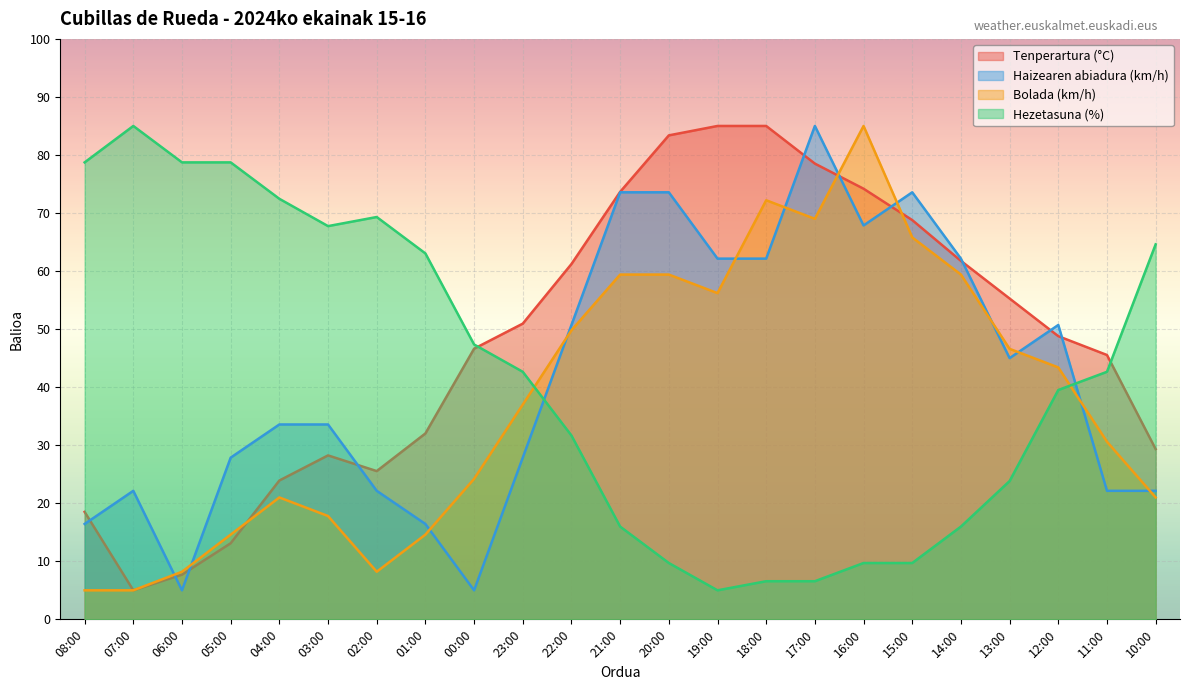

Which series ends up on top after the final intersection of Bolada (km/h) and Haizearen abiadura (km/h)?

Haizearen abiadura (km/h)